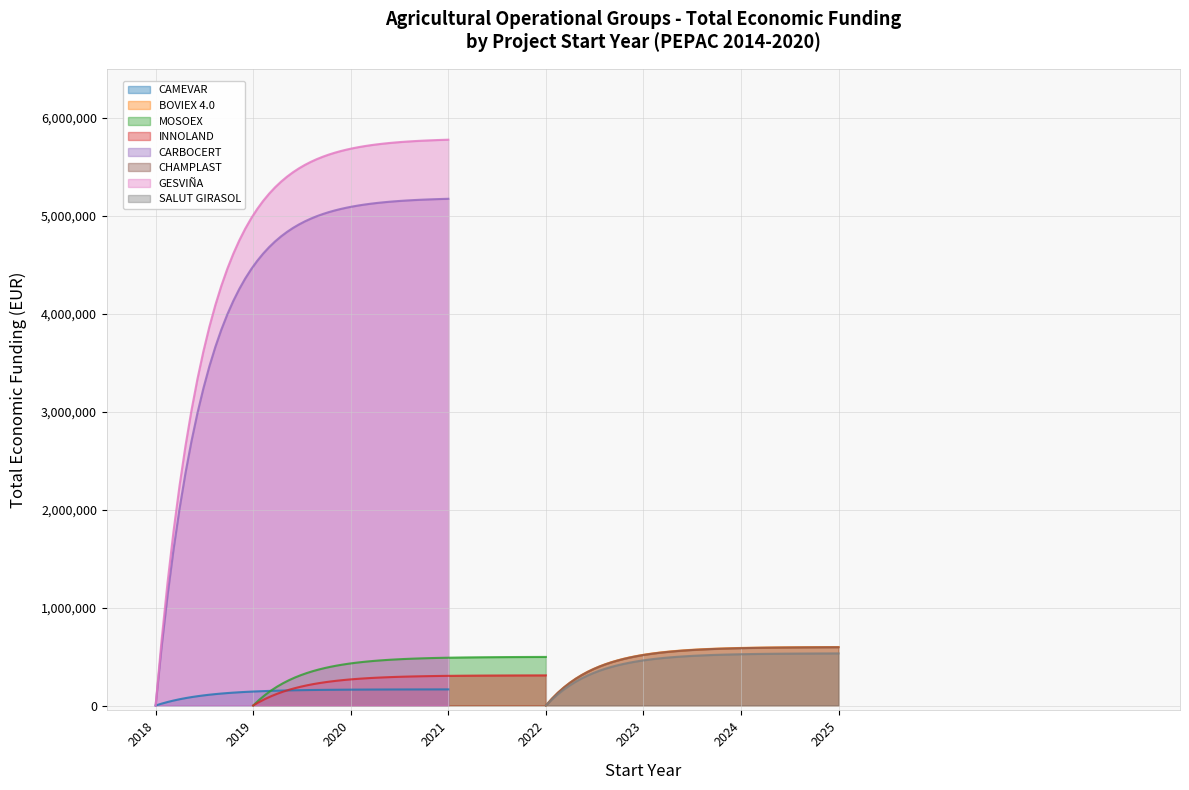

What is the sum of all values?

13678677